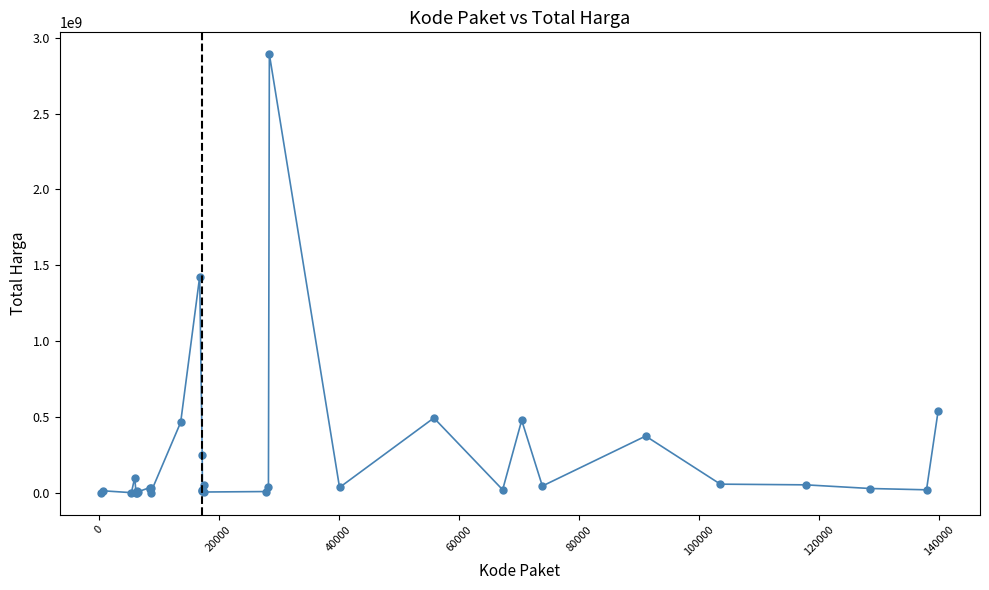

True or false: there are more than 2 points higher than both neighbors.

True